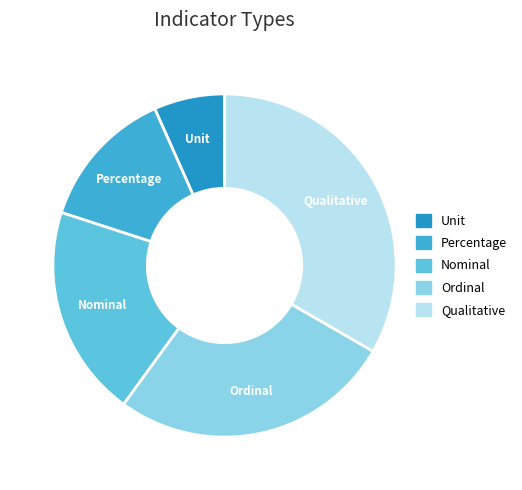

Is the sum of Nominal and Qualitative greater than half?

Yes